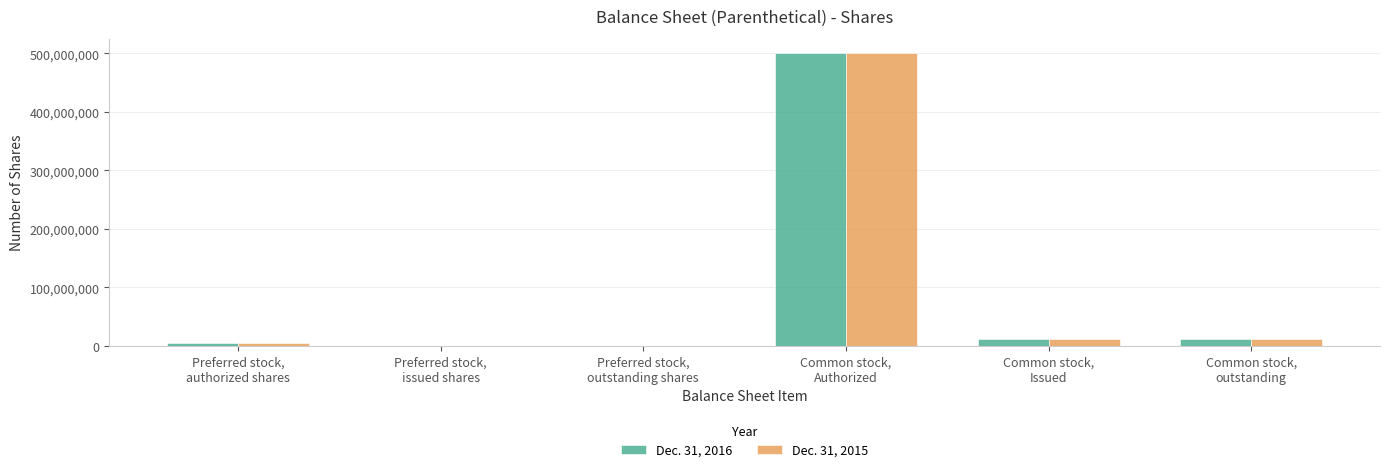

How many series are shown in this chart?

2